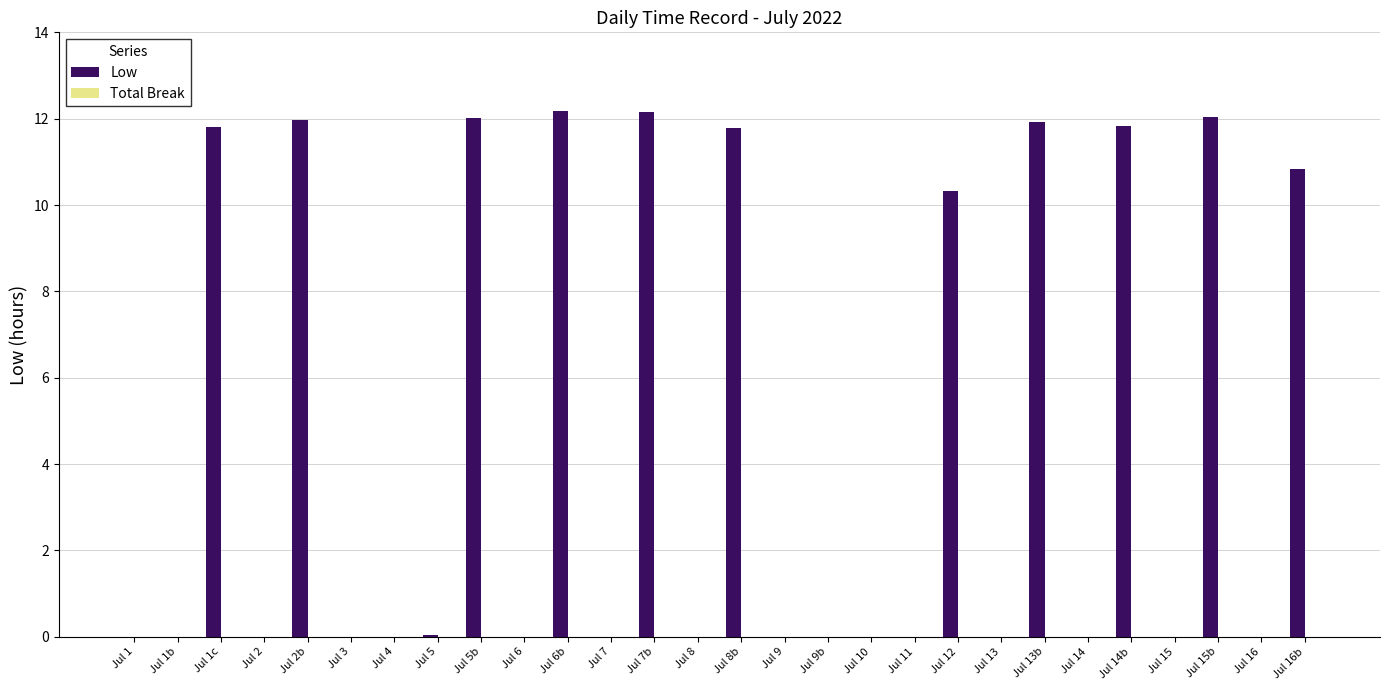

Where is the data nearest to the value 6?

Jul 12